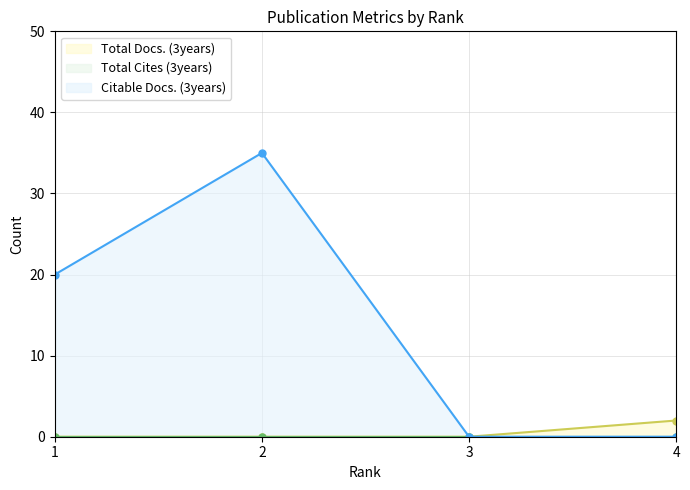

The value of Citable Docs. (3years) at 4 is 0. True or false?

True